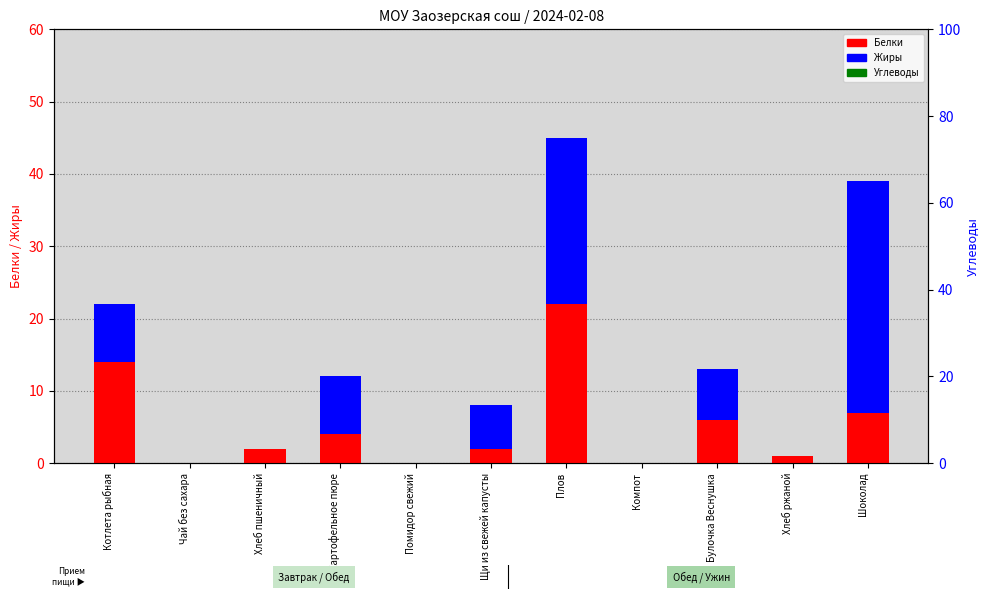

At which label does Углеводы reach its minimum?

Чай без сахара